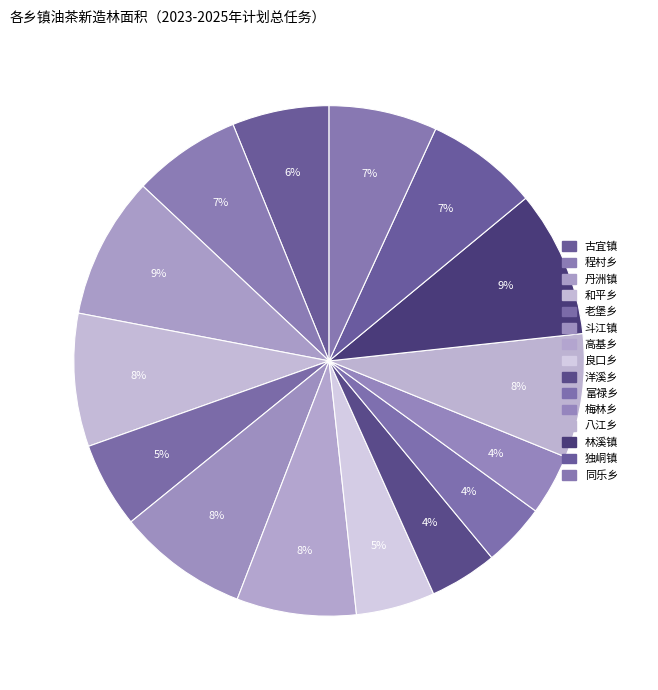

What is the change in value from 斗江镇 to 洋溪乡?

-2800